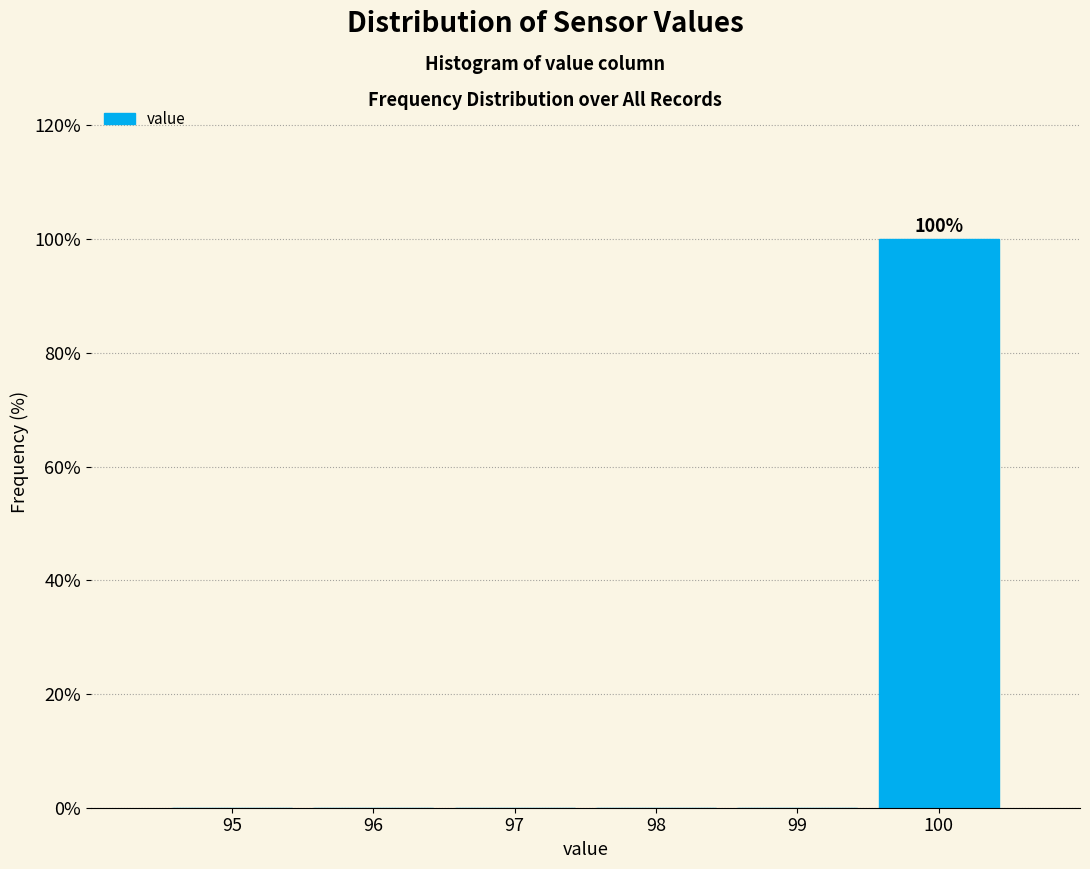

Over which range of the x-axis is the bar tallest?

99.5 to 100.5